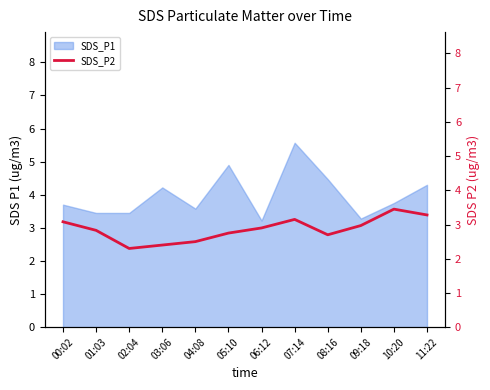

Rank the categories by value from lowest to highest.

02:04, 03:06, 04:08, 08:16, 05:10, 01:03, 06:12, 09:18, 00:02, 07:14, 11:22, 10:20